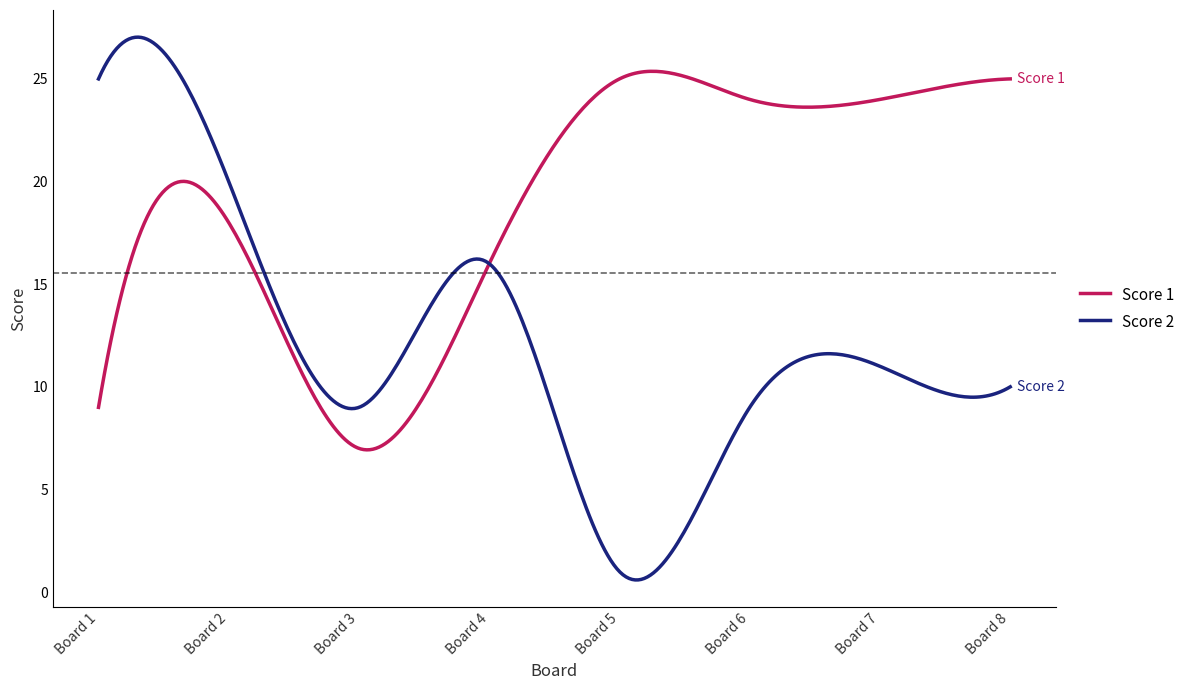

Does the chart display data point markers on the line(s)?

No